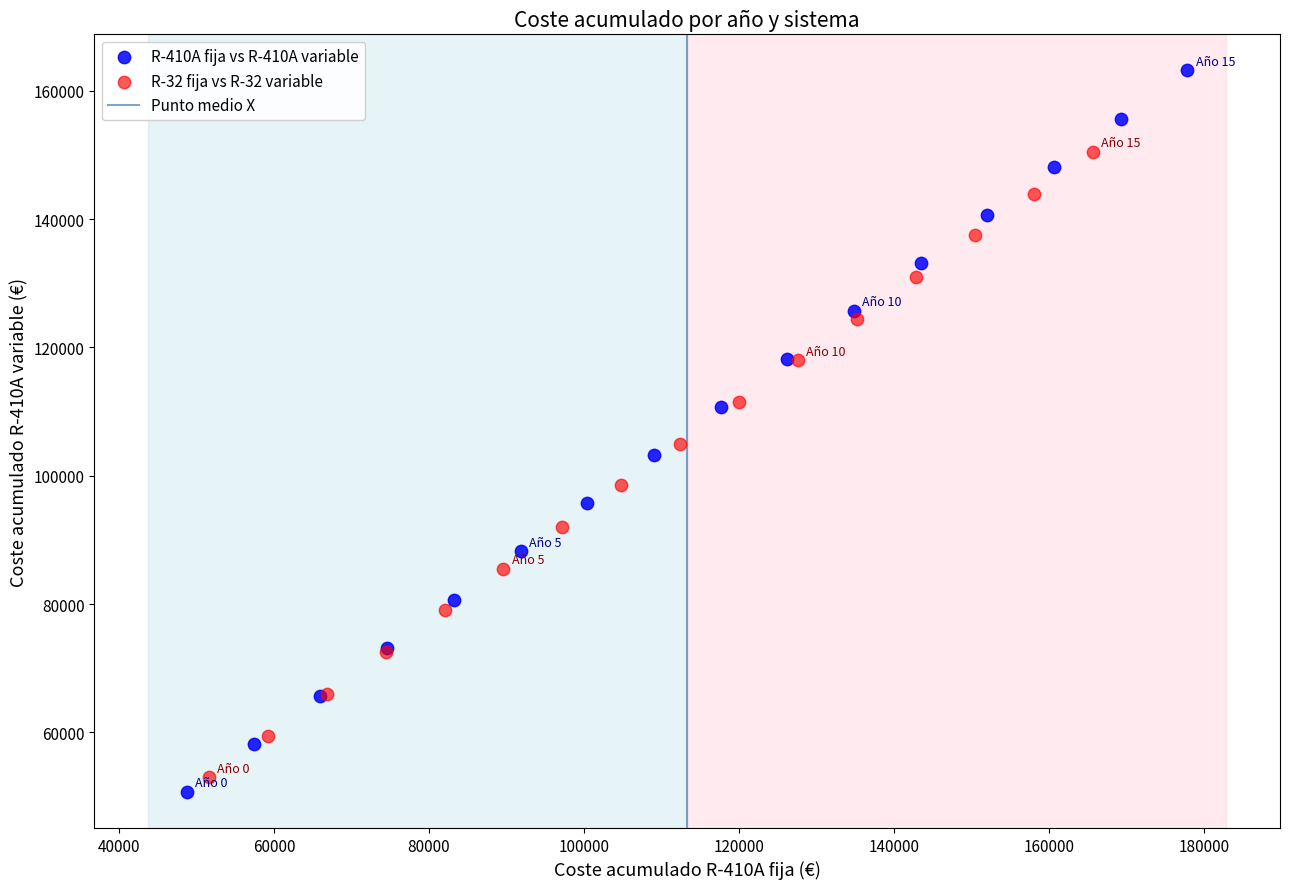

Which series reaches the minimum Y coordinate?

R-410A fija vs R-410A variable